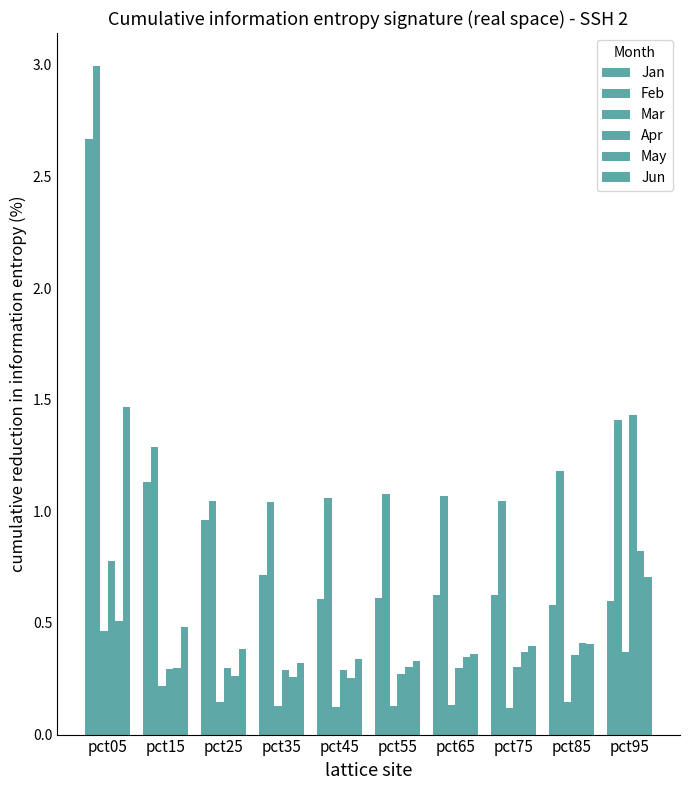

Reading left to right, list all the values displayed in this chart.

Jan: 2.7	1.1	1.0	0.7	0.6	0.6	0.6	0.6	0.6	0.6
Feb: 3.0	1.3	1.0	1.0	1.1	1.1	1.1	1.0	1.2	1.4
Mar: 0.5	0.2	0.1	0.1	0.1	0.1	0.1	0.1	0.1	0.4
Apr: 0.8	0.3	0.3	0.3	0.3	0.3	0.3	0.3	0.4	1.4
May: 0.5	0.3	0.3	0.3	0.3	0.3	0.3	0.4	0.4	0.8
Jun: 1.5	0.5	0.4	0.3	0.3	0.3	0.4	0.4	0.4	0.7